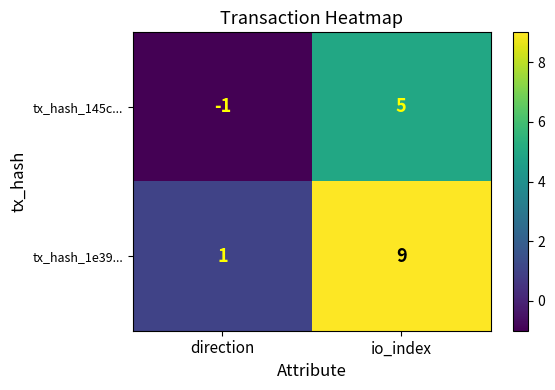

Between direction and io_index, which series saw the biggest shift?

tx_hash_1e39...